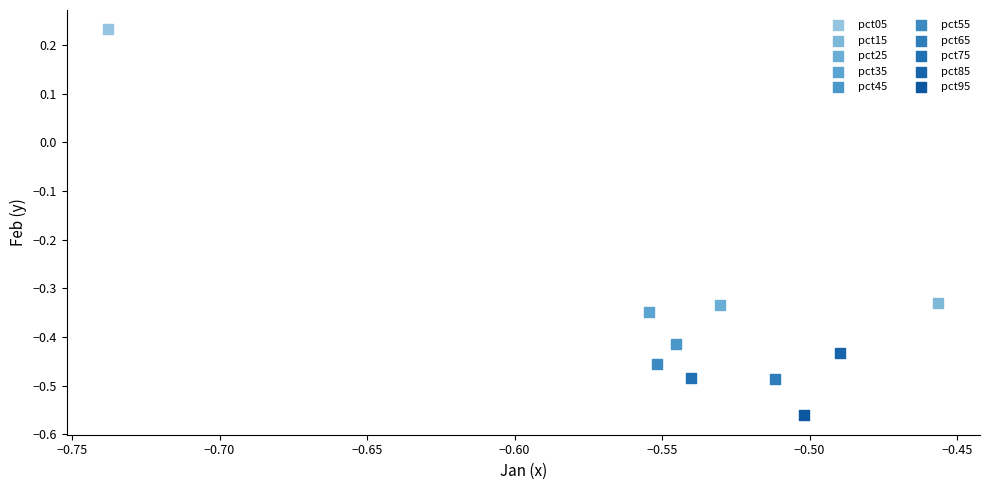

Which series contains the lowest Y value?

pct95